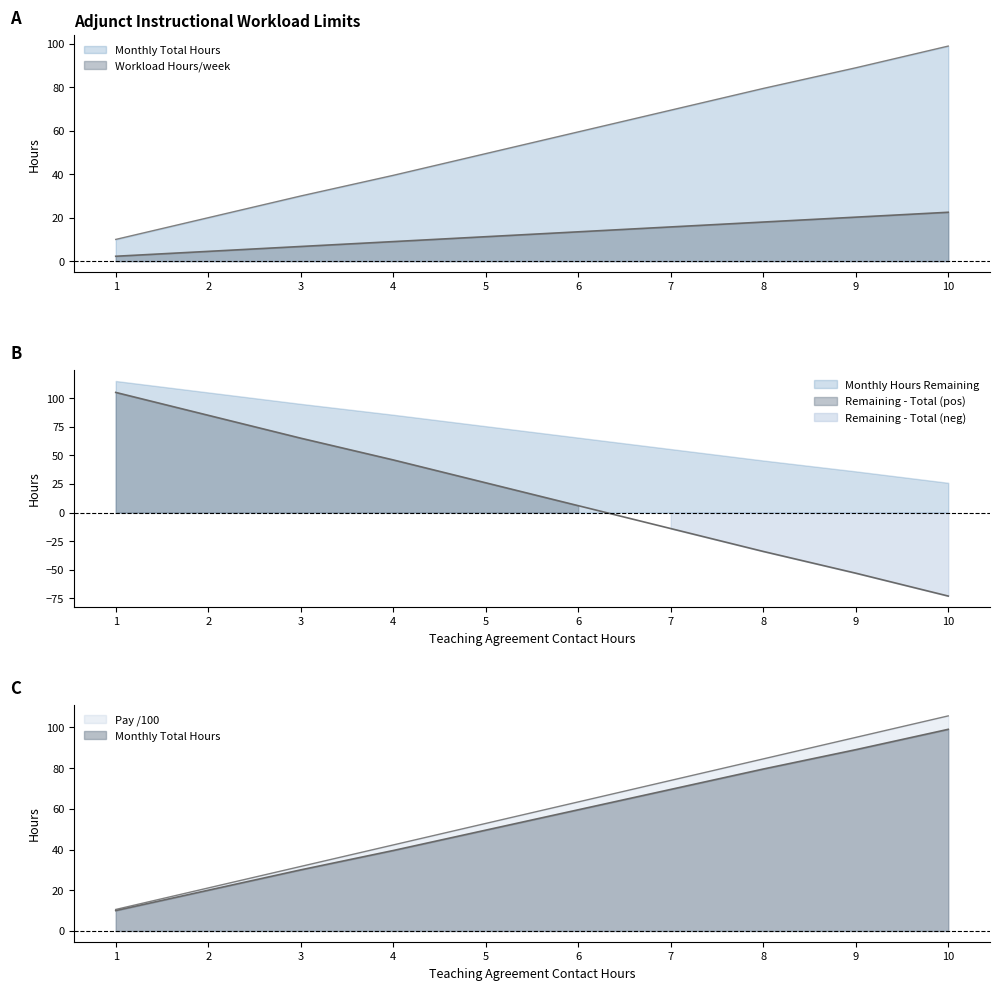

True or false: Contact Hour Pay ($) and Monthly Total Hours intersect in this chart.

False